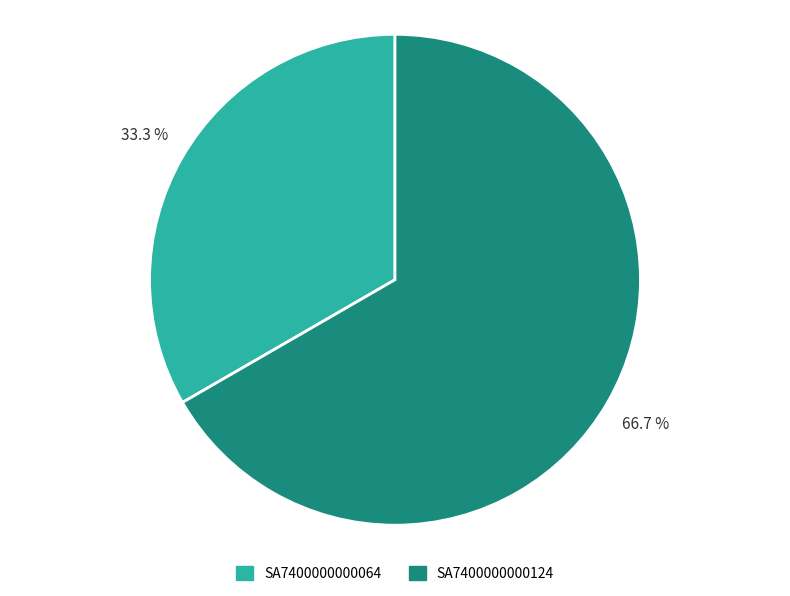

What percentage is the SA7400000000124 slice, to the nearest percent?

67%